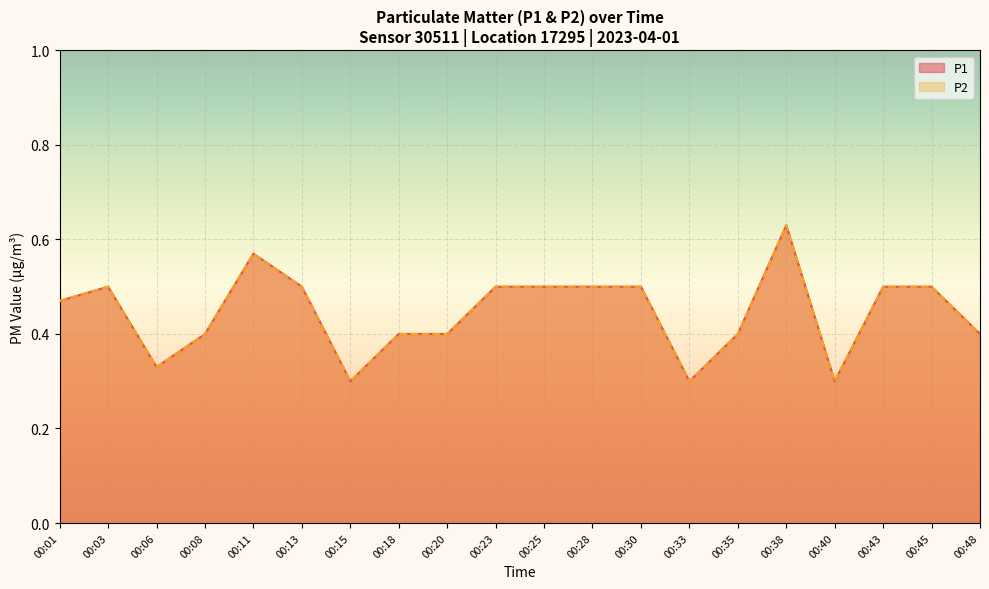

True or false: P1 and P2 cross at least once.

False